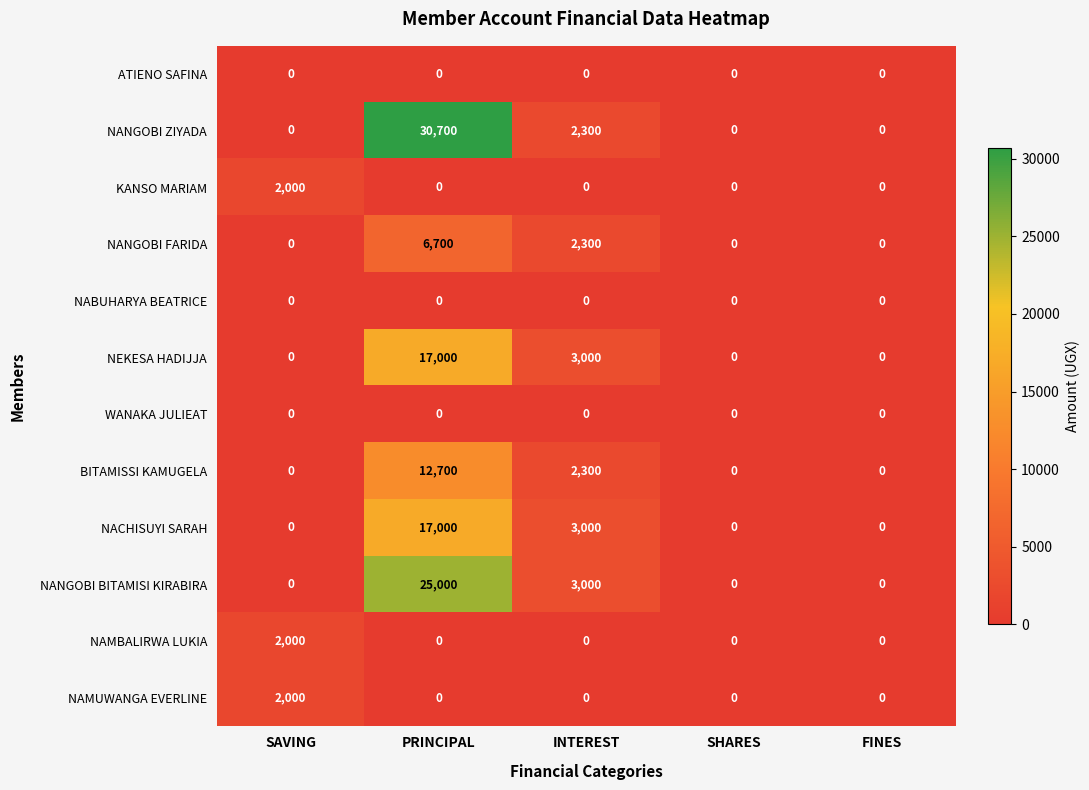

Is it true that NANGOBI FARIDA equals 2300 at INTEREST?

True